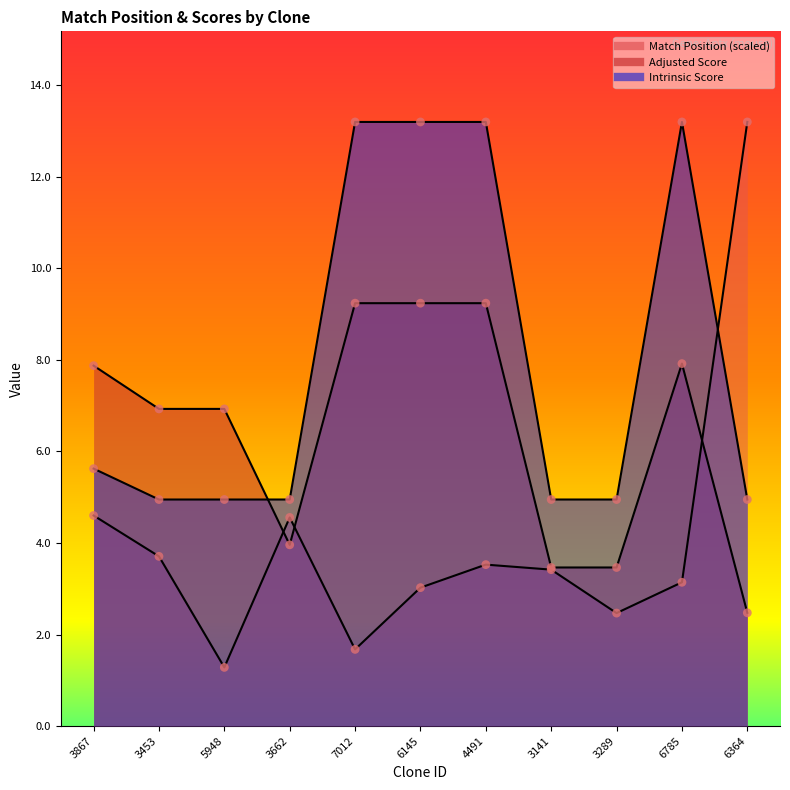

Which series has the largest total across all categories?

Intrinsic Score